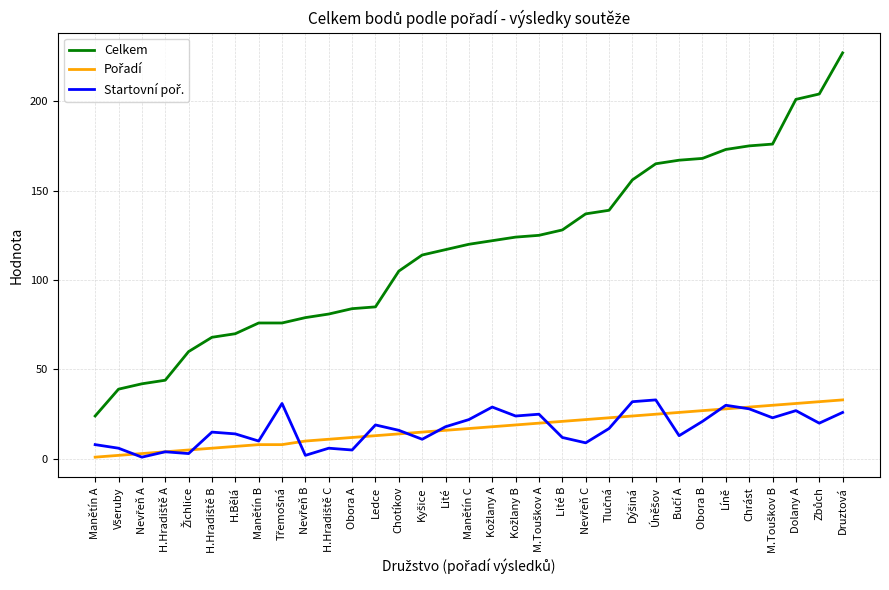

Which series has the widest spread of values?

Celkem